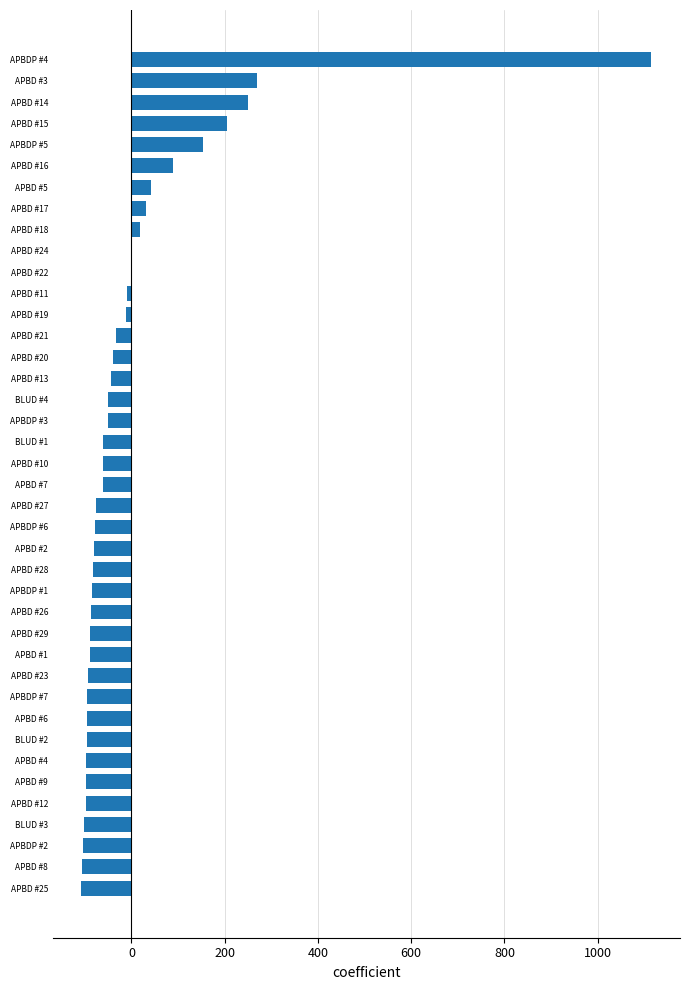

Which has a higher value, APBDP #4 or APBD #3?

APBDP #4